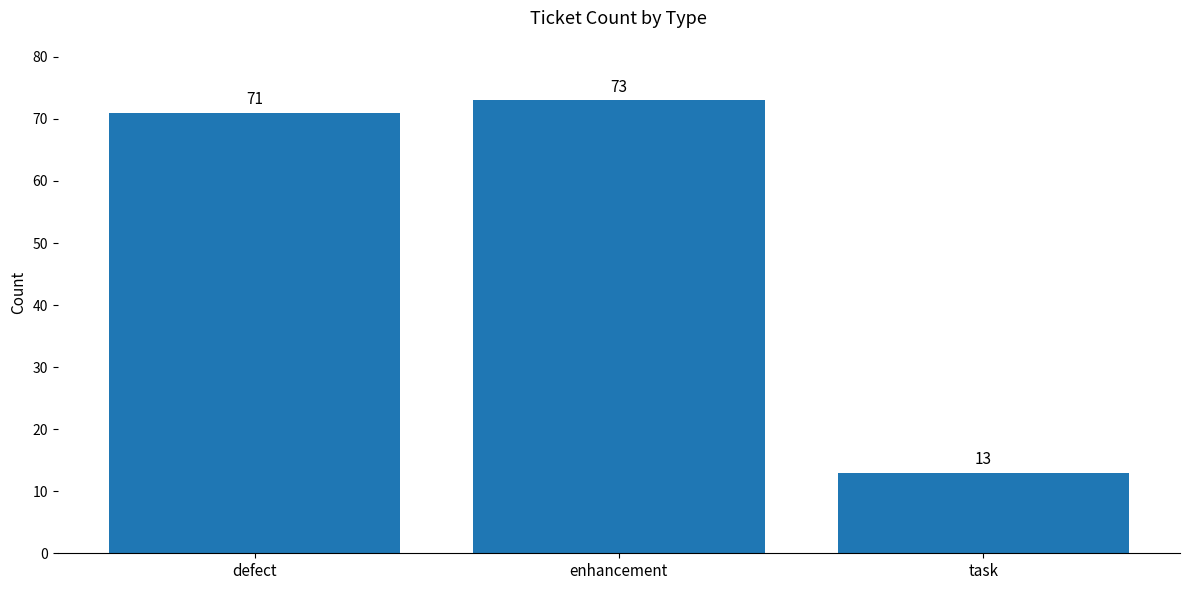

Reading left to right, what are all the values shown in this chart?

71	73	13